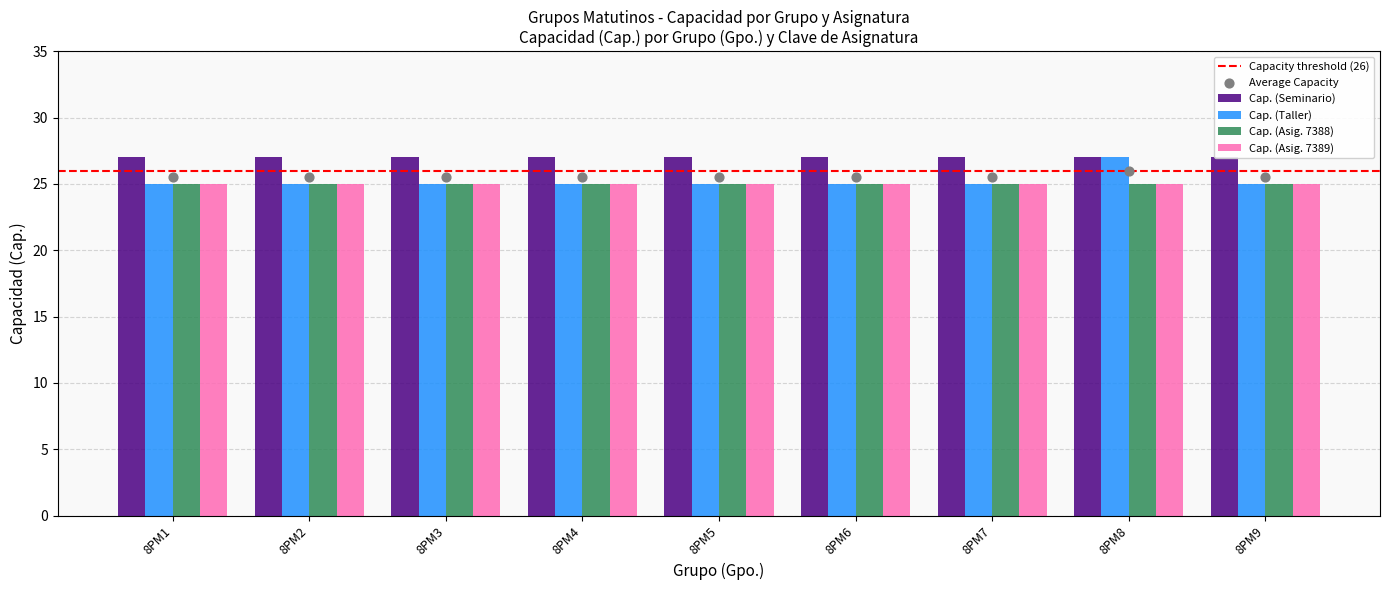

Which series has the largest Y range (max minus min)?

Cap. (Taller)